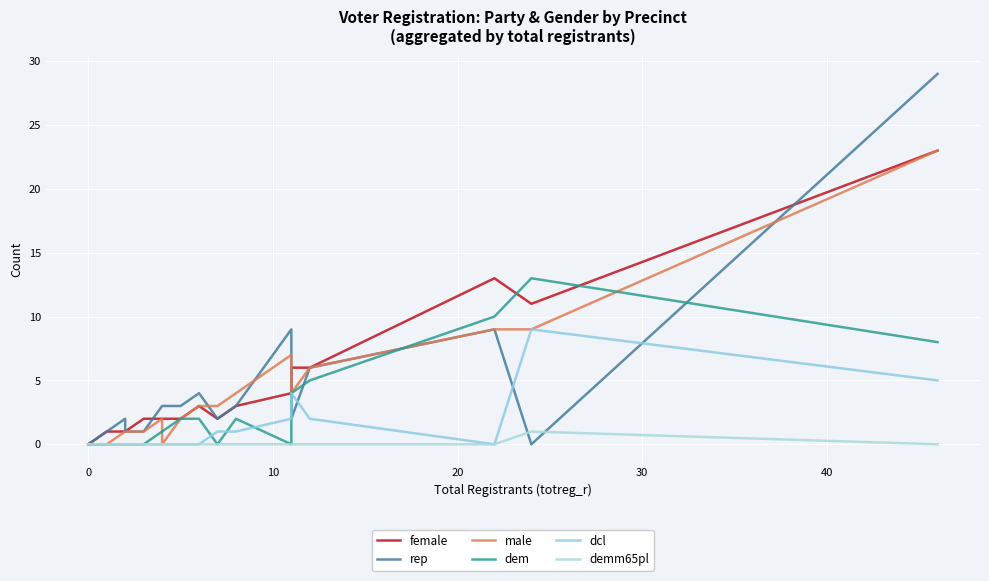

Is the value of female at 10 greater than the value of male at 20?

No